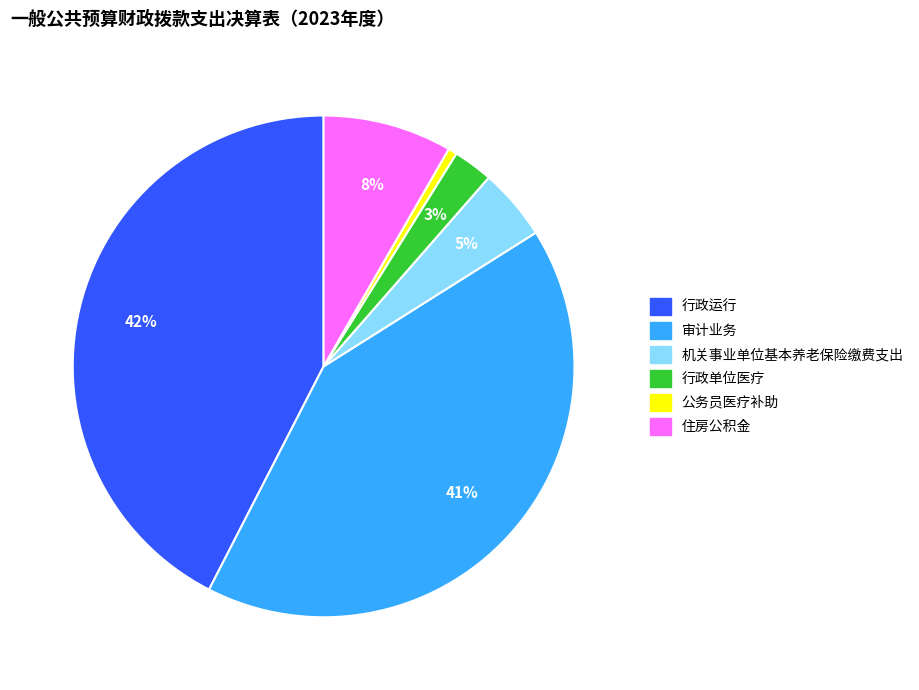

Combined, do 公务员医疗补助 and 审计业务 account for over 50%?

No